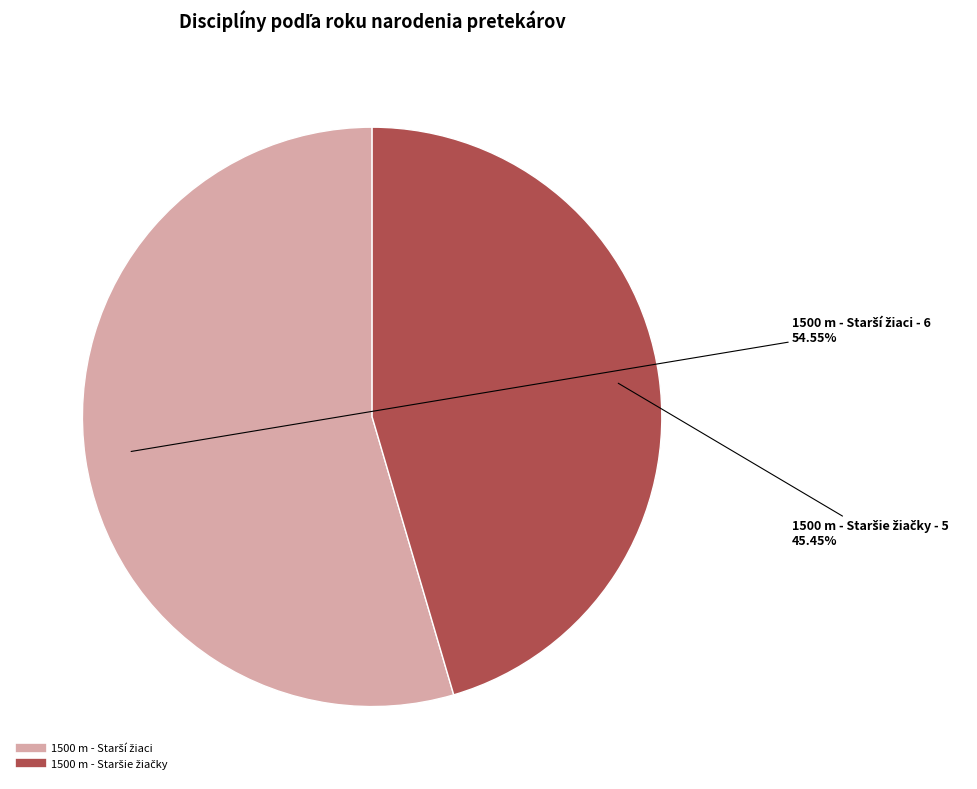

Does any single category account for the majority?

Yes